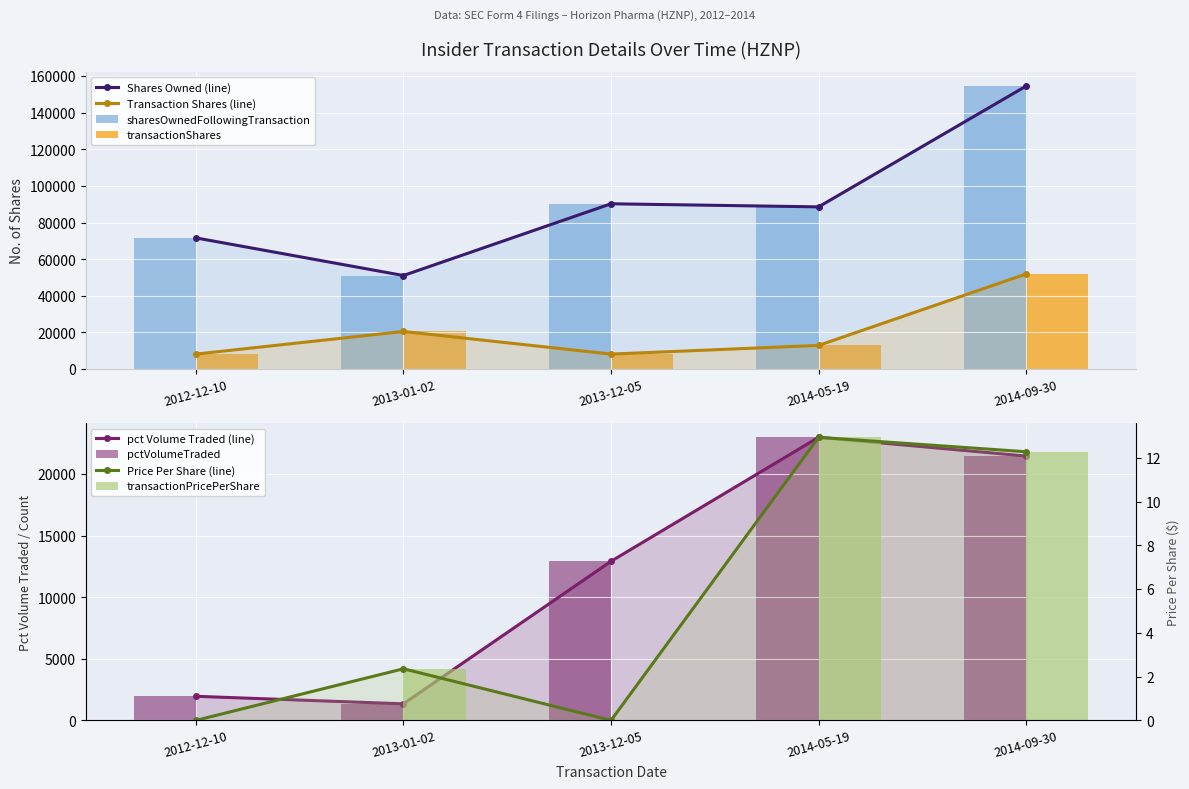

At 2013-12-05, list the series in order from largest to smallest.

sharesOwnedFollowingTransaction, pctVolumeTraded, transactionShares, transactionPricePerShare